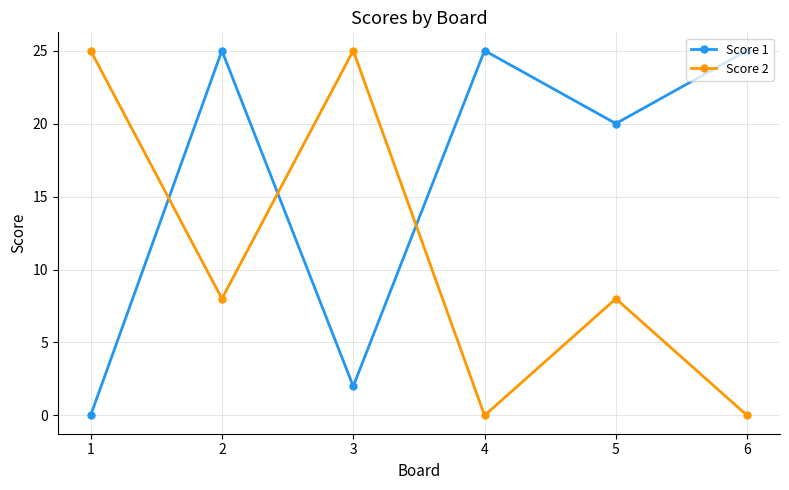

Is the value of Score 1 at 6 greater than the value of Score 2 at 4?

Yes